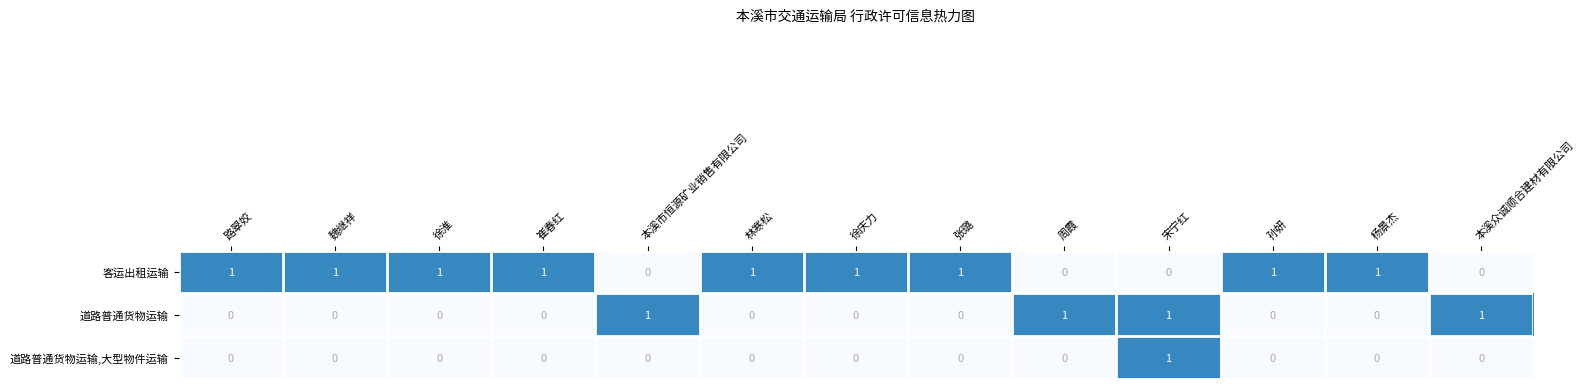

What is the difference between the highest and lowest values at 宋宁红?

1